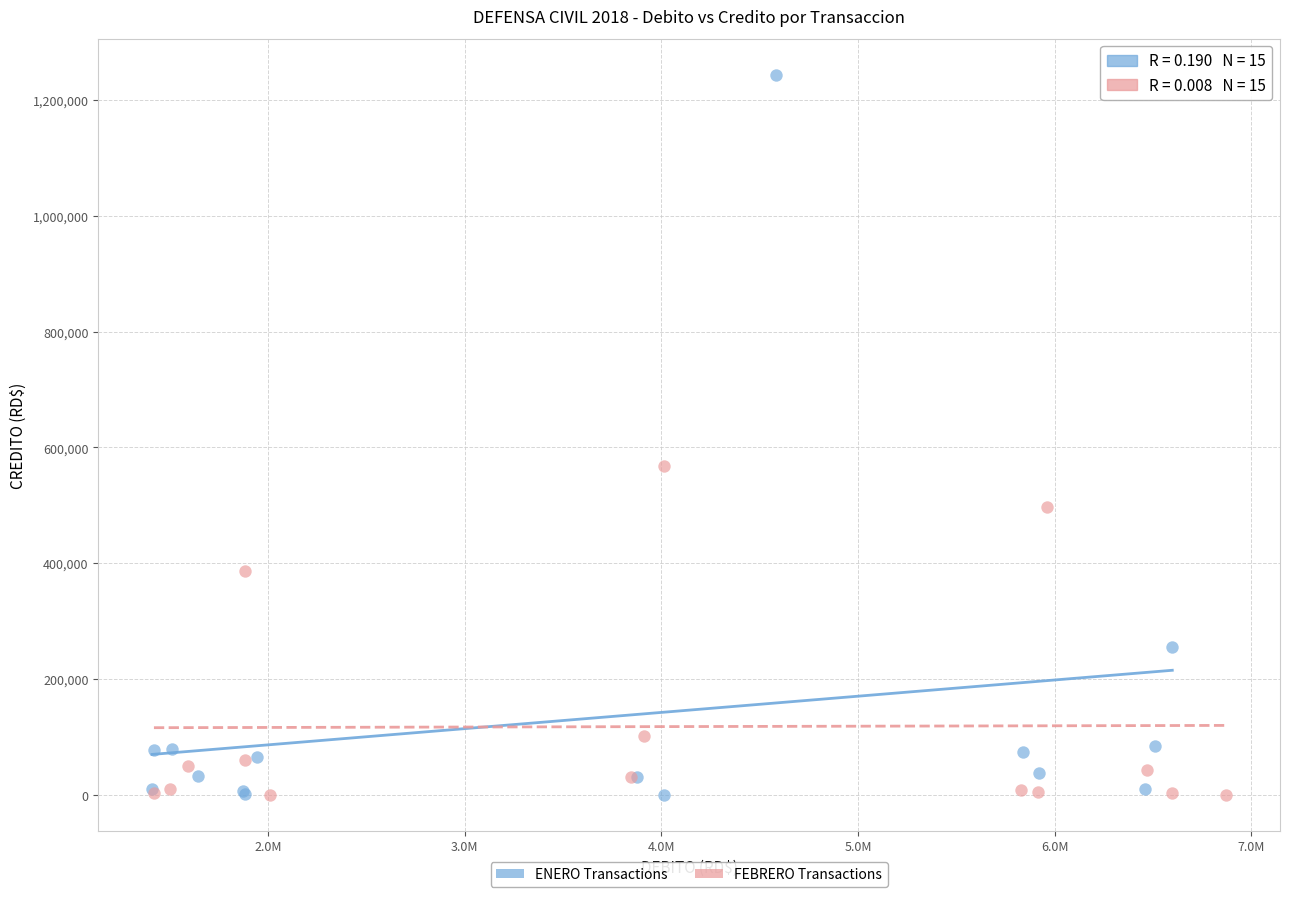

Which series reaches the maximum Y coordinate?

ENERO Transactions